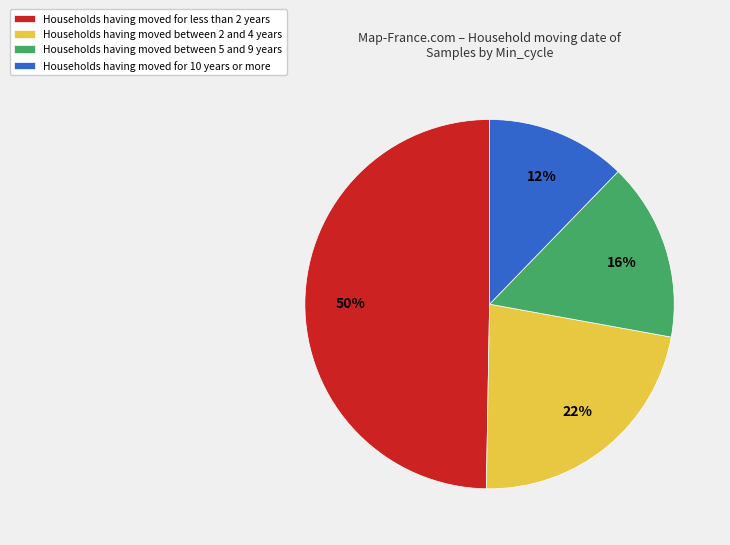

What is the smallest slice in the pie chart?

Households having moved for 10 years or more